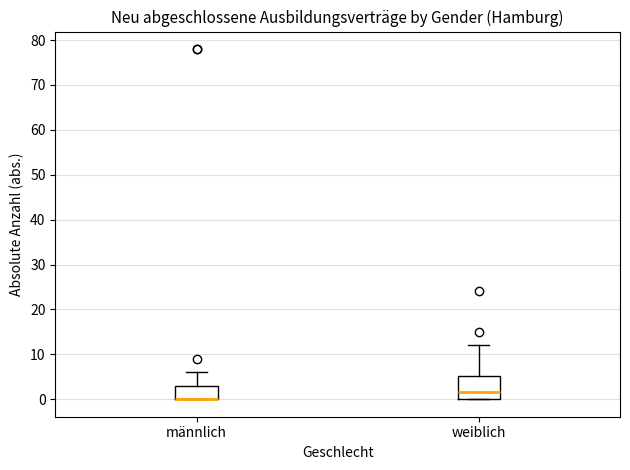

Reading left to right, read every box against the y-axis: the position of its median line, the range the box covers, and the ends of its whiskers. The values are not printed on the chart, so give them approximately, as read against the axis.

männlich: median 0 (drawn on the box's lower edge), box 0 to 3, whiskers 0 to 6
weiblich: median 2, box 0 to 5, whiskers 0 to 12